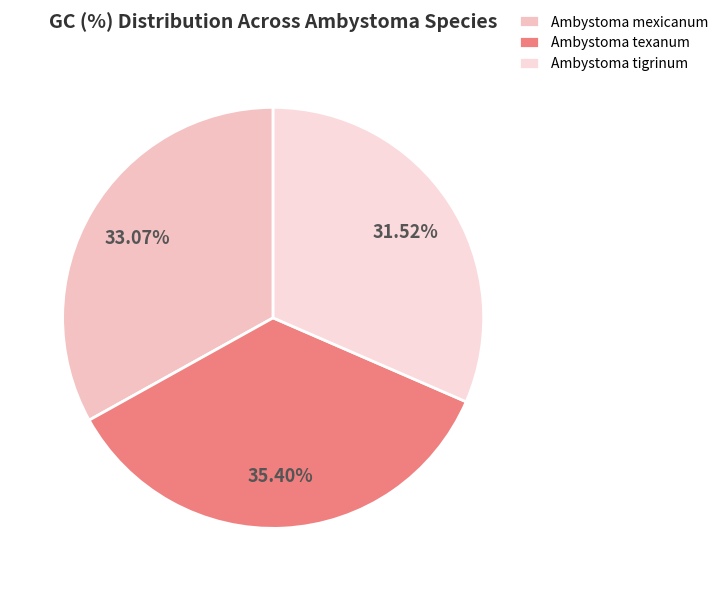

What percentage do Ambystoma mexicanum and Ambystoma tigrinum together represent?

64.6%